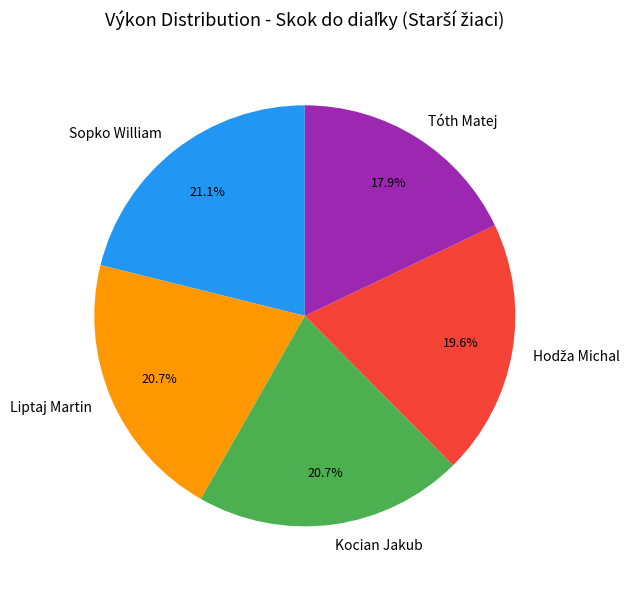

Is it true that Liptaj Martin is 9% of the pie?

False